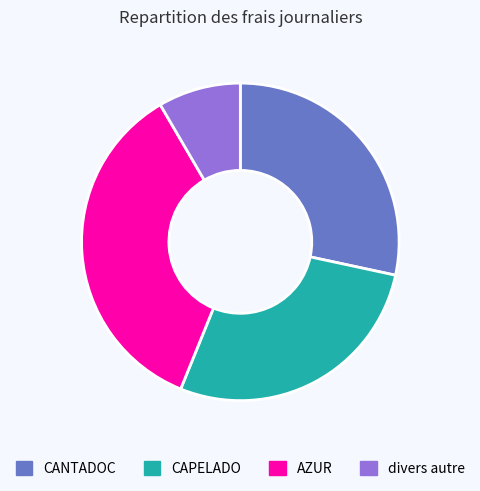

Do CAPELADO and AZUR together represent more than half of the pie?

Yes